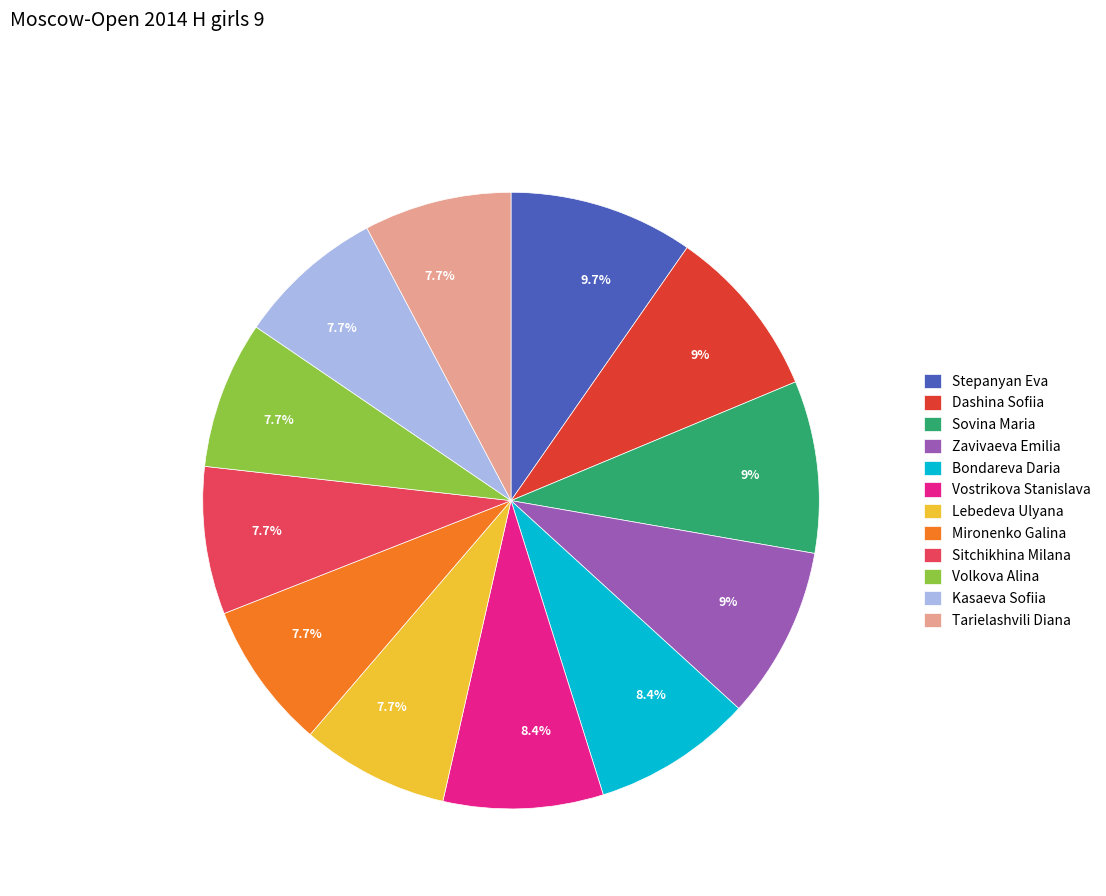

To the nearest percent, what portion does Bondareva Daria represent?

8%